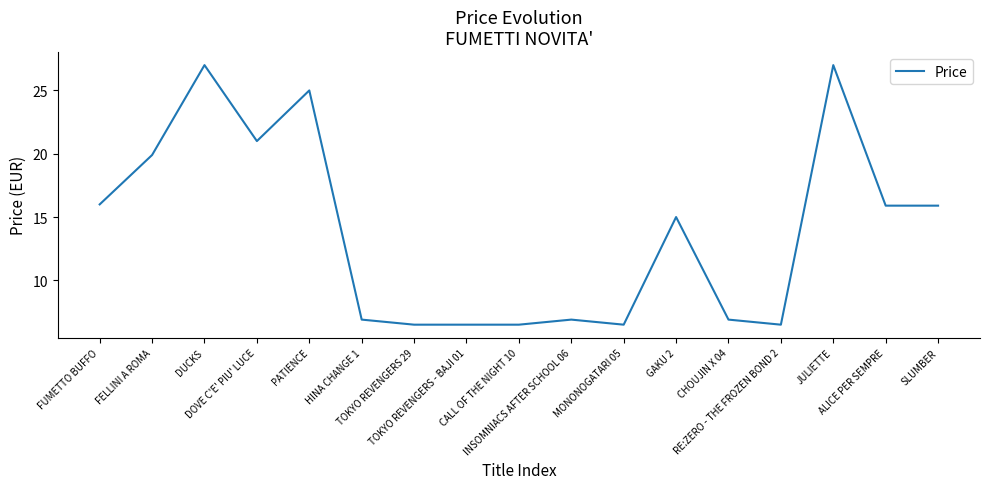

What is the maximum value shown in the chart?

27.0